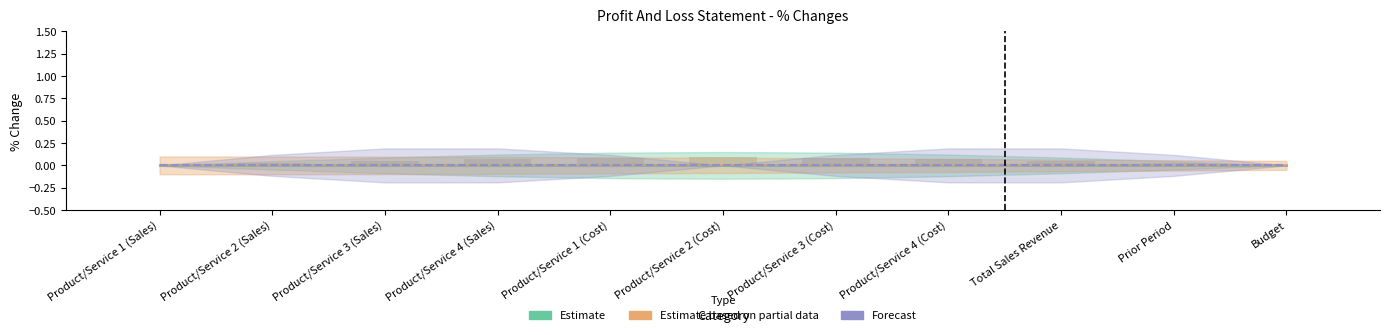

Reading left to right, extract all data points from this chart.

Estimate: 0.0	0.0	0.0	0.0	0.0	0.0	0.0	0.0	0.0	0.0	0.0
Estimate based on partial data: 0.0	0.0	0.0	0.0	0.0	0.0	0.0	0.0	0.0	0.0	0.0
Forecast: 0.0	0.0	0.0	0.0	0.0	0.0	0.0	0.0	0.0	0.0	0.0
% Change from Prior Period: 0.0	0.0	0.1	0.1	0.1	0.1	0.1	0.1	0.1	0.0	0.0